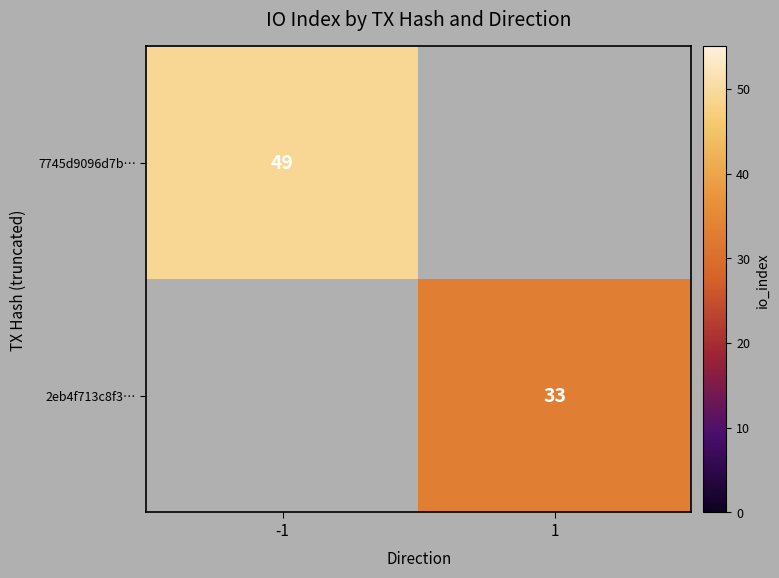

Which has a higher value, -1 or 1?

-1